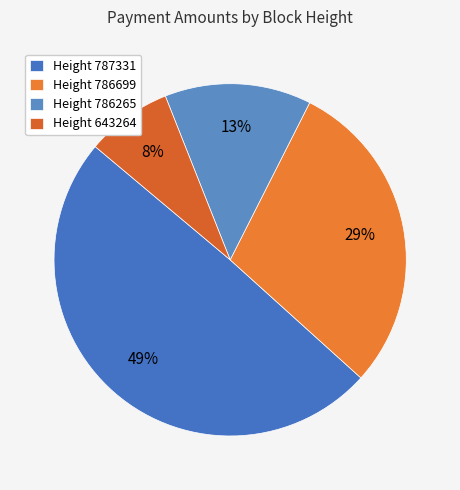

Rank the categories by value from highest to lowest.

Height 787331, Height 786699, Height 786265, Height 643264